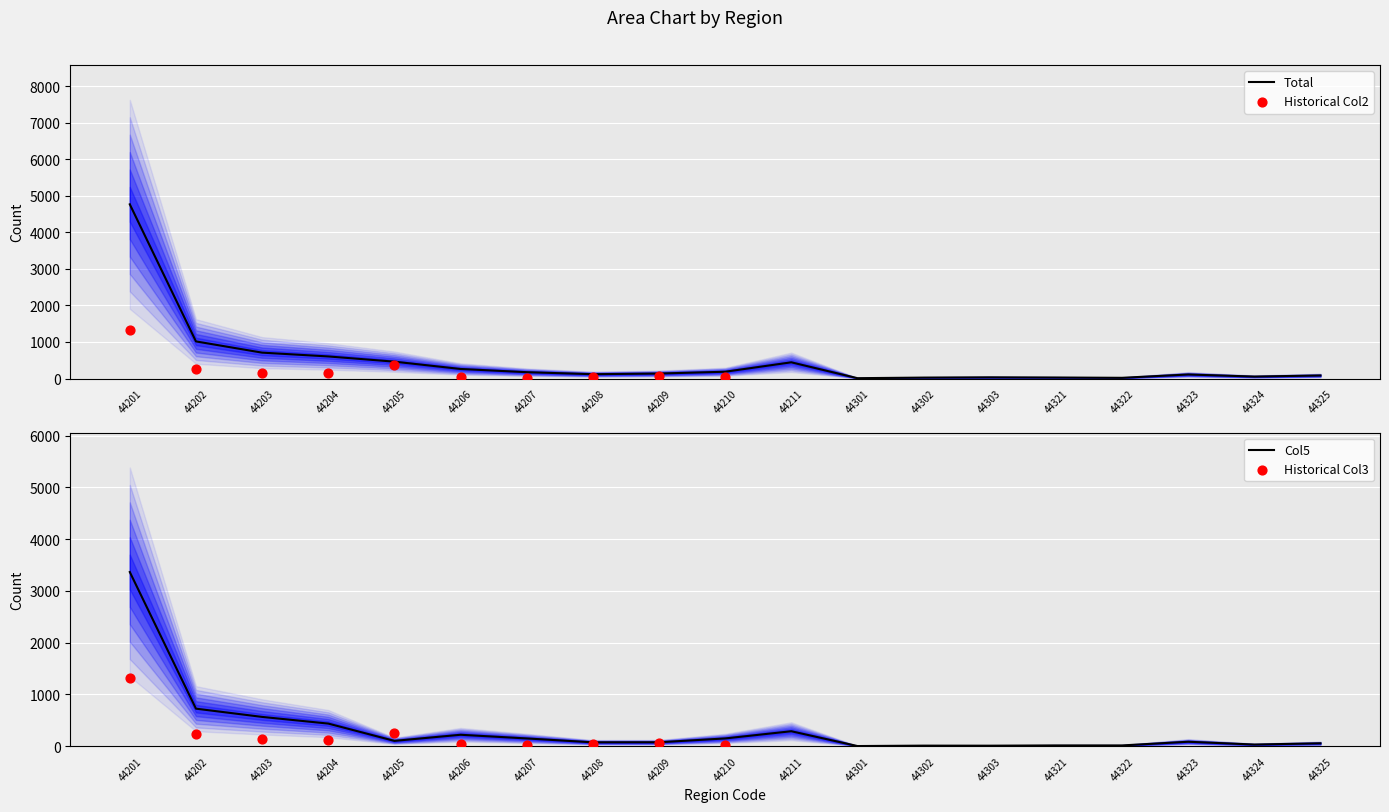

Which series has the largest total across all categories?

Total